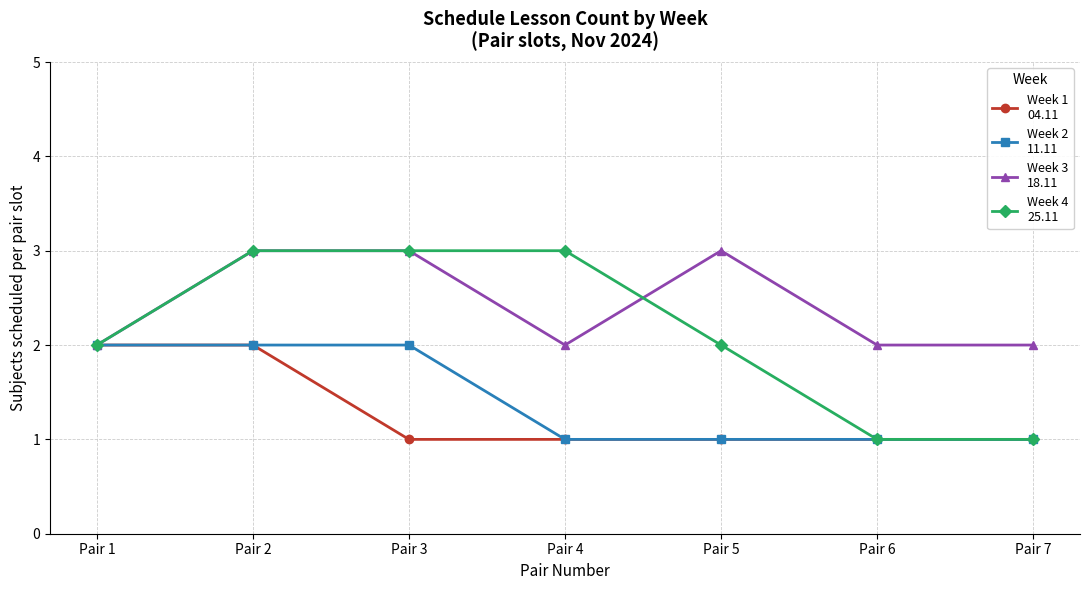

At which category is the sum across all series the highest?

Pair 2